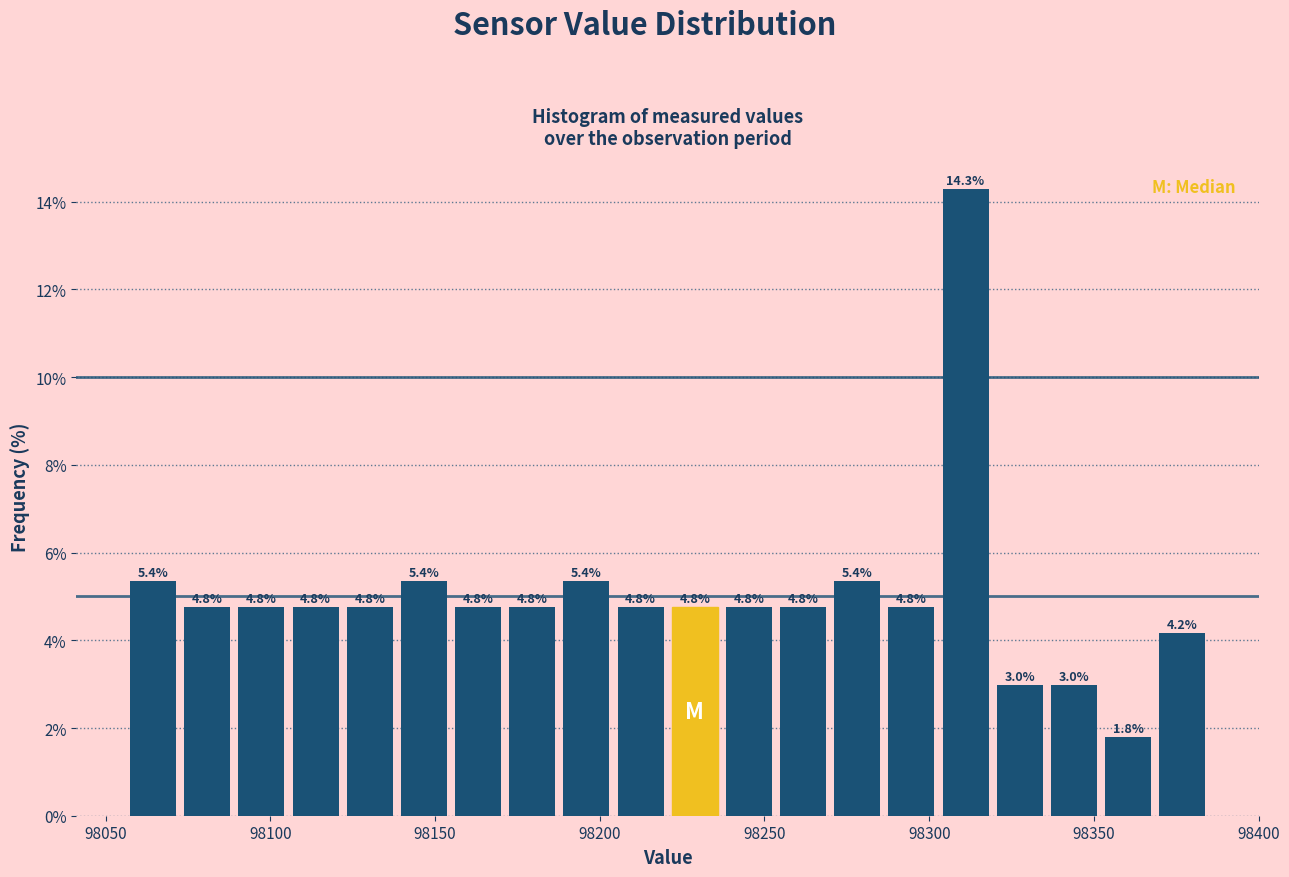

Read against the x-axis, roughly where is the centre of the tallest bar?

98310